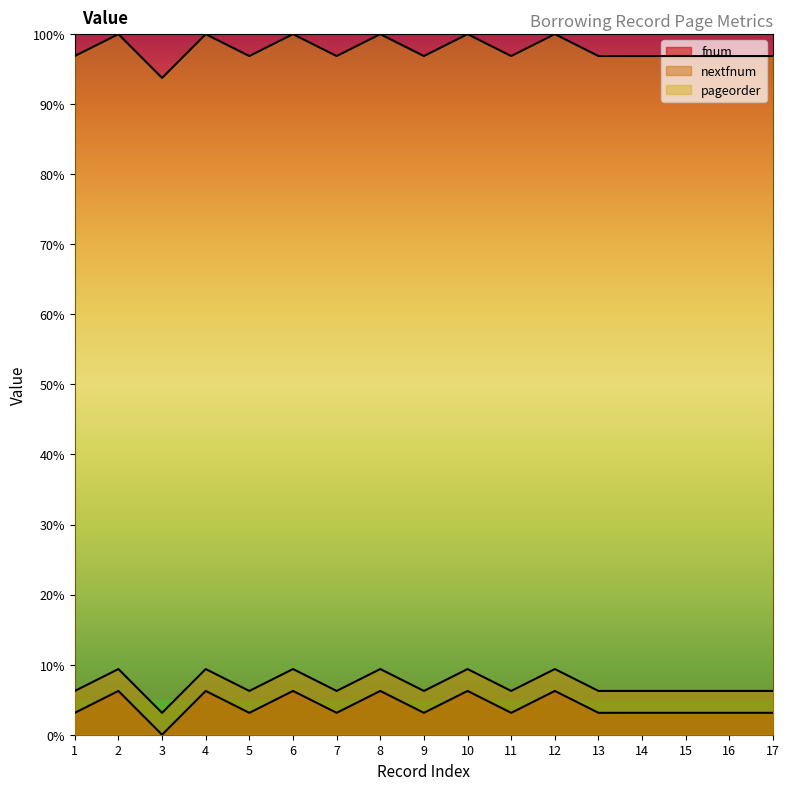

How many series are shown in this chart?

3